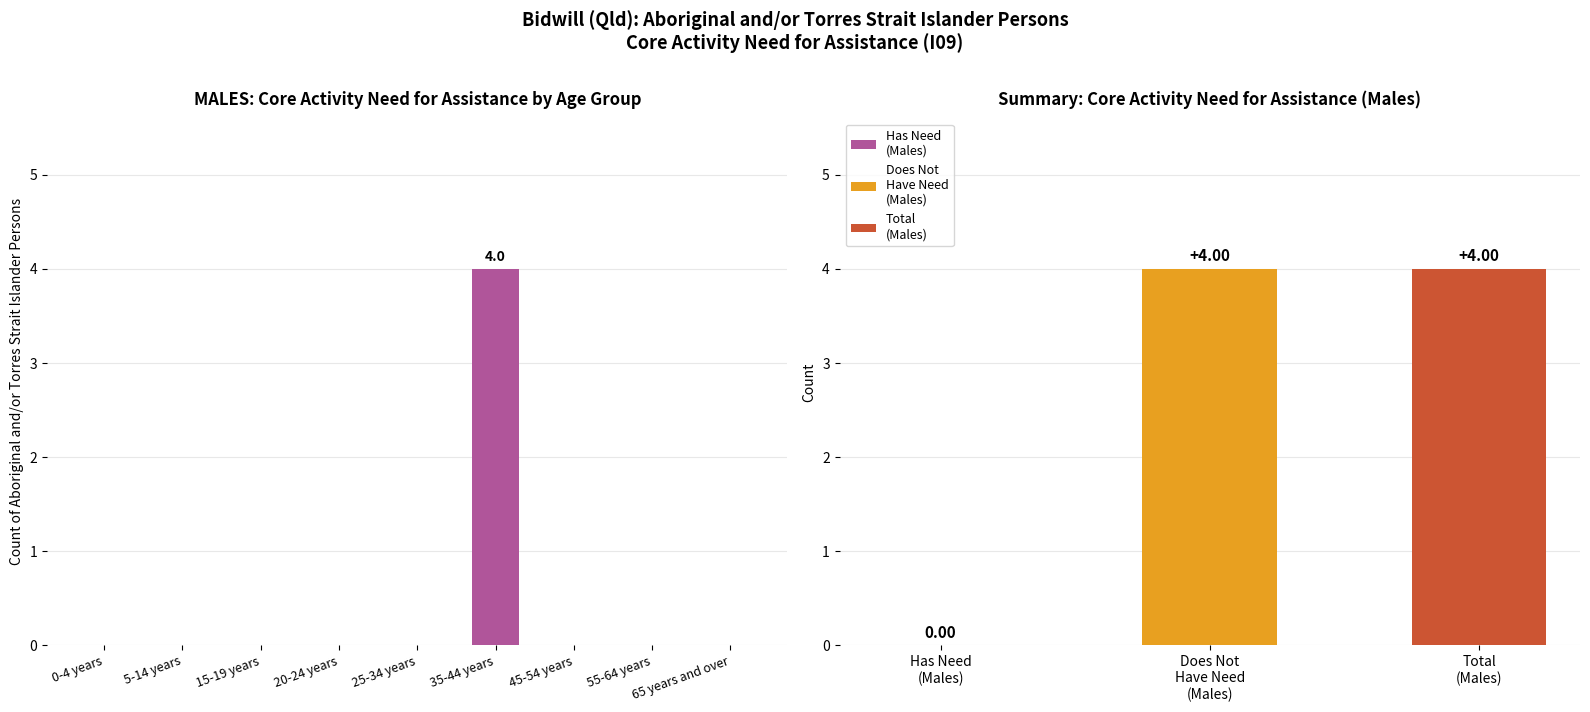

Count the values in the range 0 to 1.

8